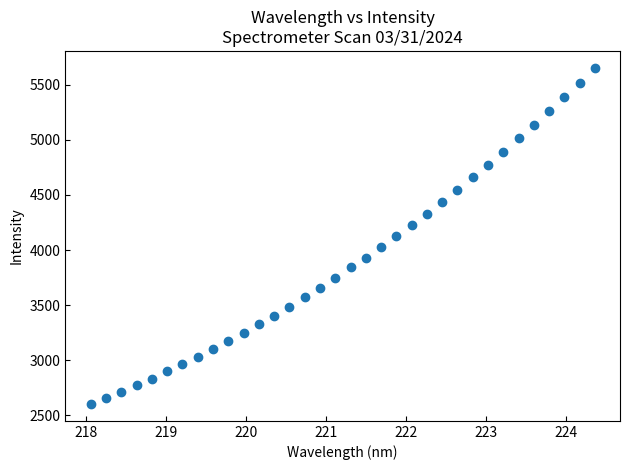

Count the number of points in this scatter plot.

34